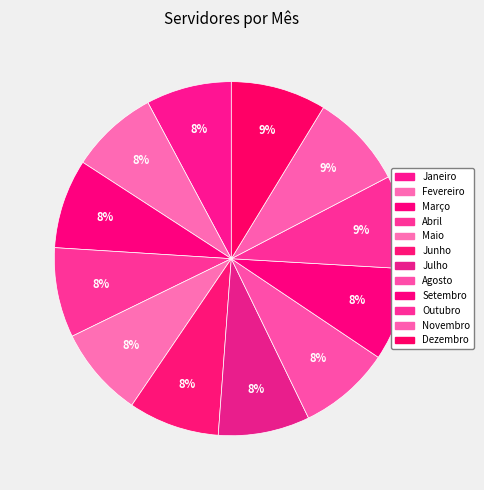

True or false: Abril accounts for 8% of the total.

True